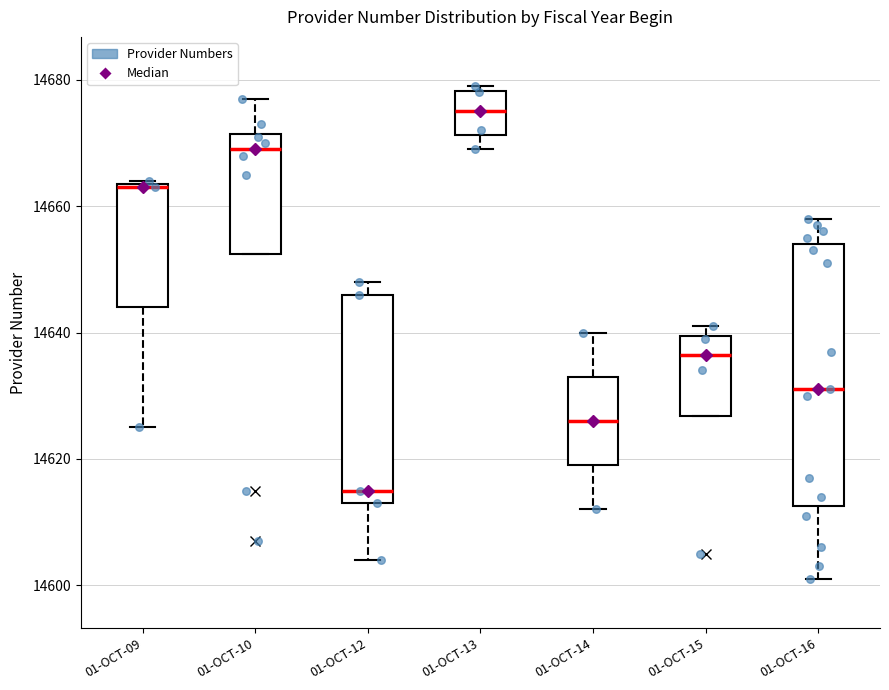

Which box is the tallest, from its lower edge to its upper edge?

01-OCT-16